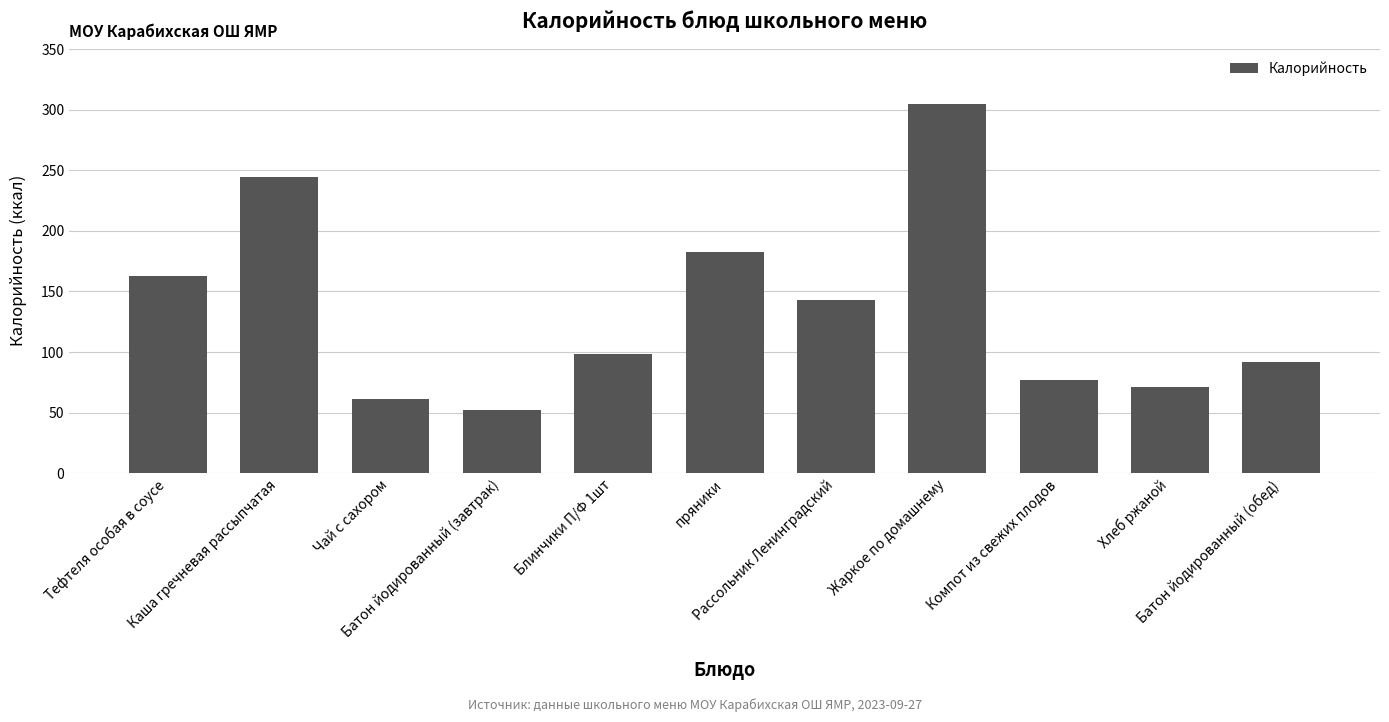

Read the value at Батон йодированный (завтрак), to the nearest 10.

50